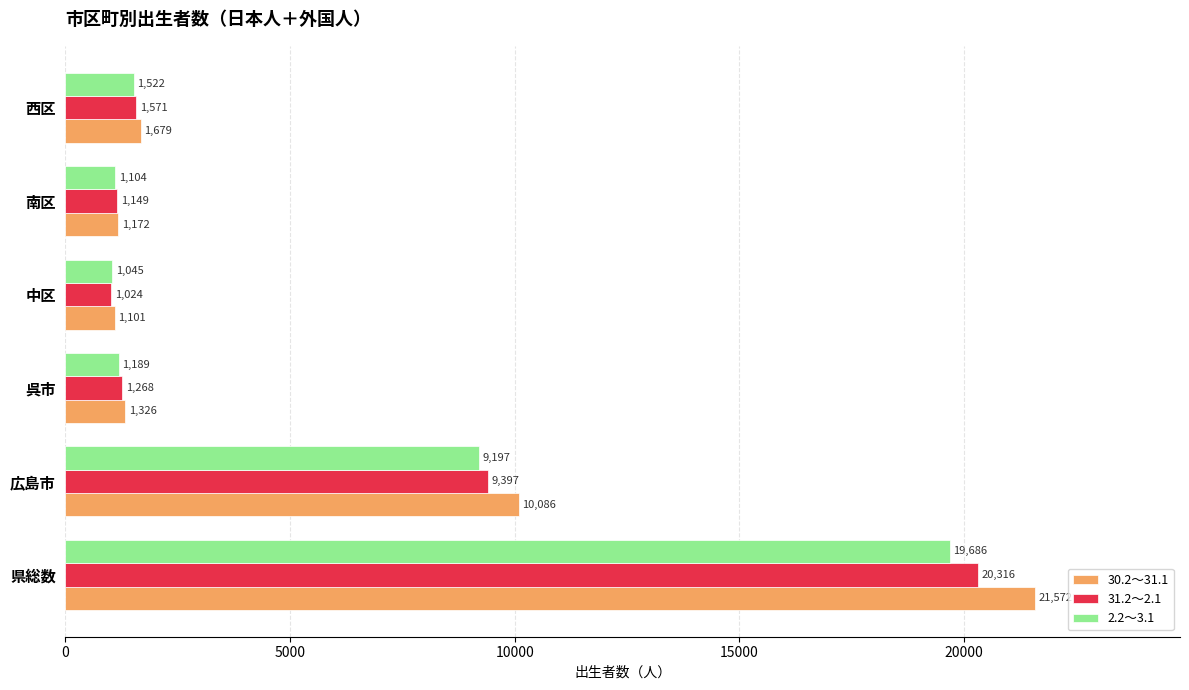

What is the sum of the 2.2～3.1 values at 広島市 and 県総数?

28883